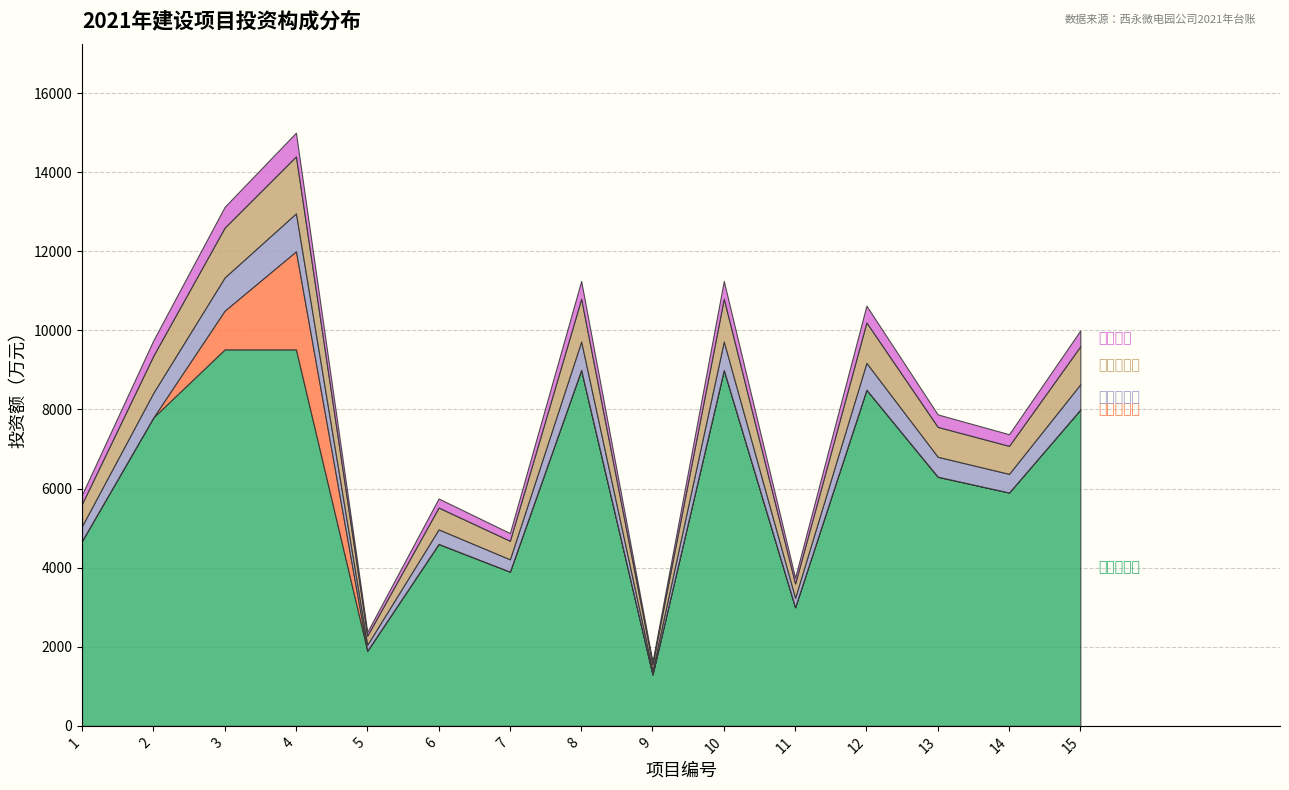

At which category is the sum across all series the highest?

4